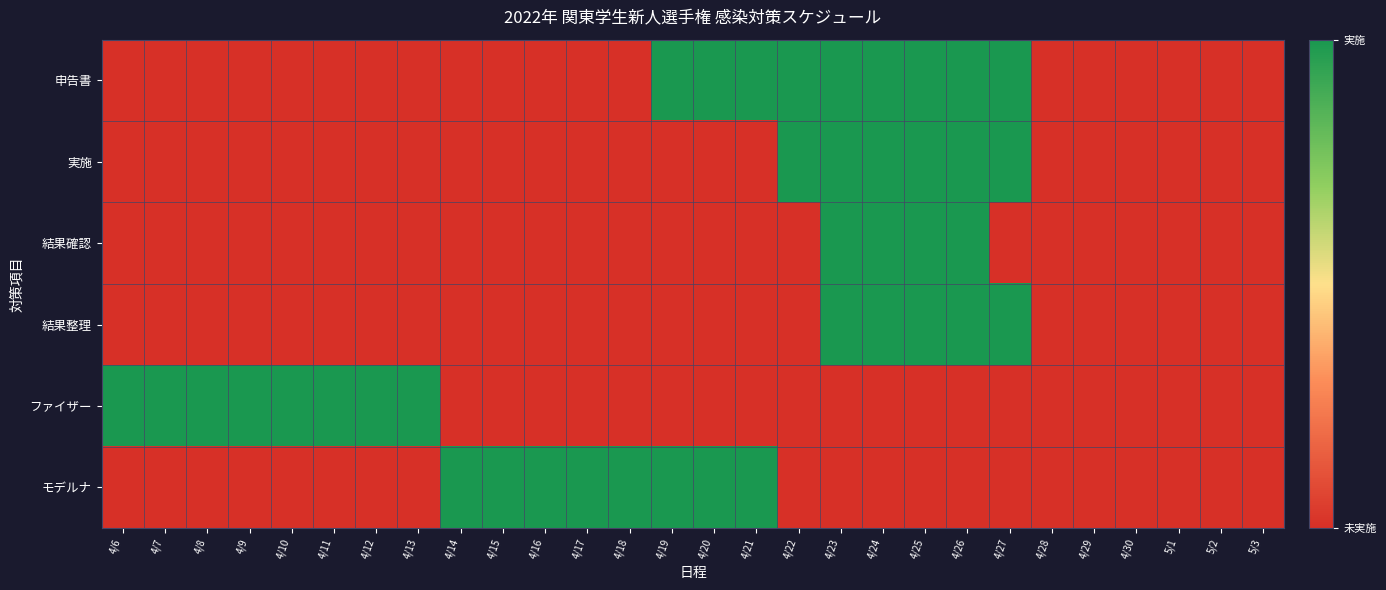

Reading right to left, list all the values displayed in this chart.

申告書: 5/3=0	5/2=0	5/1=0	4/30=0	4/29=0	4/28=0	4/27=1	4/26=1	4/25=1	4/24=1	4/23=1	4/22=1	4/21=1	4/20=1	4/19=1	4/18=0	4/17=0	4/16=0	4/15=0	4/14=0	4/13=0	4/12=0	4/11=0	4/10=0	4/9=0	4/8=0	4/7=0	4/6=0
実施: 5/3=0	5/2=0	5/1=0	4/30=0	4/29=0	4/28=0	4/27=1	4/26=1	4/25=1	4/24=1	4/23=1	4/22=1	4/21=0	4/20=0	4/19=0	4/18=0	4/17=0	4/16=0	4/15=0	4/14=0	4/13=0	4/12=0	4/11=0	4/10=0	4/9=0	4/8=0	4/7=0	4/6=0
結果確認: 5/3=0	5/2=0	5/1=0	4/30=0	4/29=0	4/28=0	4/27=0	4/26=1	4/25=1	4/24=1	4/23=1	4/22=0	4/21=0	4/20=0	4/19=0	4/18=0	4/17=0	4/16=0	4/15=0	4/14=0	4/13=0	4/12=0	4/11=0	4/10=0	4/9=0	4/8=0	4/7=0	4/6=0
結果整理: 5/3=0	5/2=0	5/1=0	4/30=0	4/29=0	4/28=0	4/27=1	4/26=1	4/25=1	4/24=1	4/23=1	4/22=0	4/21=0	4/20=0	4/19=0	4/18=0	4/17=0	4/16=0	4/15=0	4/14=0	4/13=0	4/12=0	4/11=0	4/10=0	4/9=0	4/8=0	4/7=0	4/6=0
ファイザー: 5/3=0	5/2=0	5/1=0	4/30=0	4/29=0	4/28=0	4/27=0	4/26=0	4/25=0	4/24=0	4/23=0	4/22=0	4/21=0	4/20=0	4/19=0	4/18=0	4/17=0	4/16=0	4/15=0	4/14=0	4/13=1	4/12=1	4/11=1	4/10=1	4/9=1	4/8=1	4/7=1	4/6=1
モデルナ: 5/3=0	5/2=0	5/1=0	4/30=0	4/29=0	4/28=0	4/27=0	4/26=0	4/25=0	4/24=0	4/23=0	4/22=0	4/21=1	4/20=1	4/19=1	4/18=1	4/17=1	4/16=1	4/15=1	4/14=1	4/13=0	4/12=0	4/11=0	4/10=0	4/9=0	4/8=0	4/7=0	4/6=0